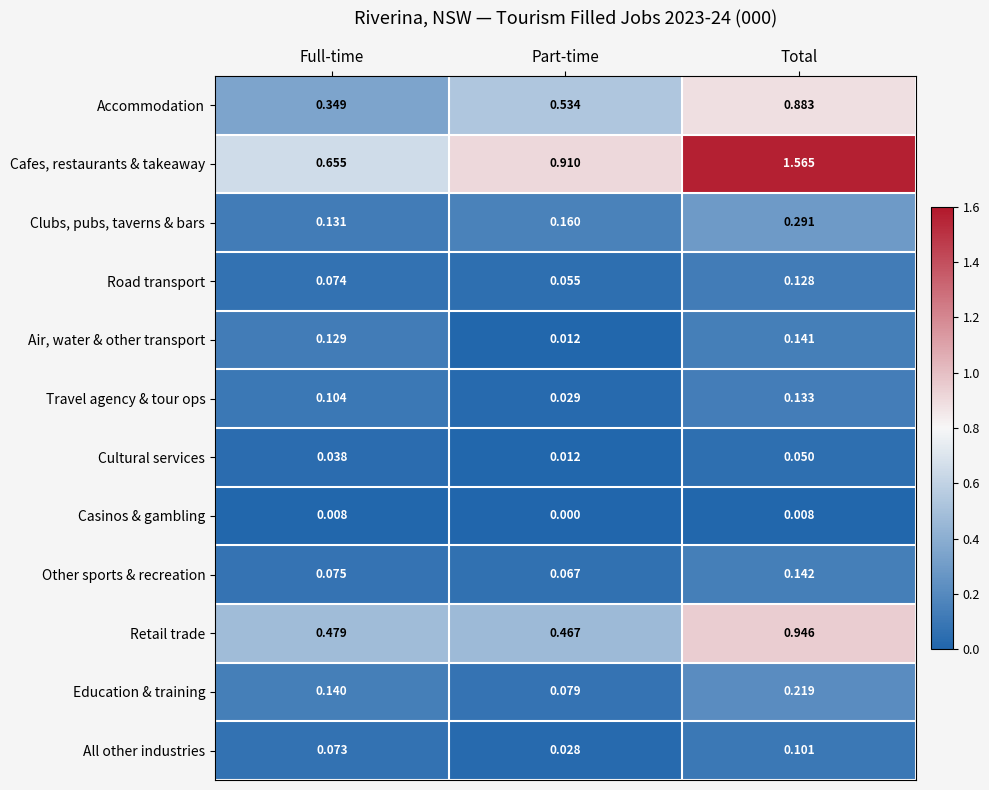

Is the value of Education & training at Total greater than the value of Retail trade at Total?

No